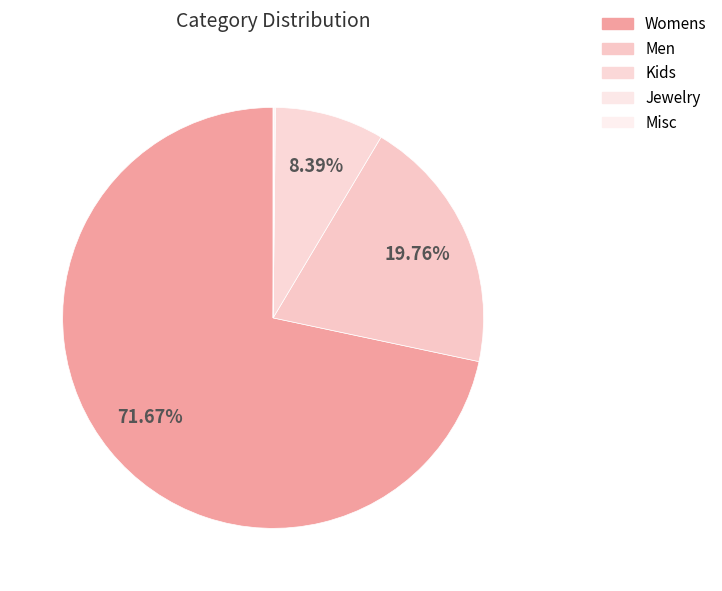

Which category has the biggest portion of the pie?

Womens